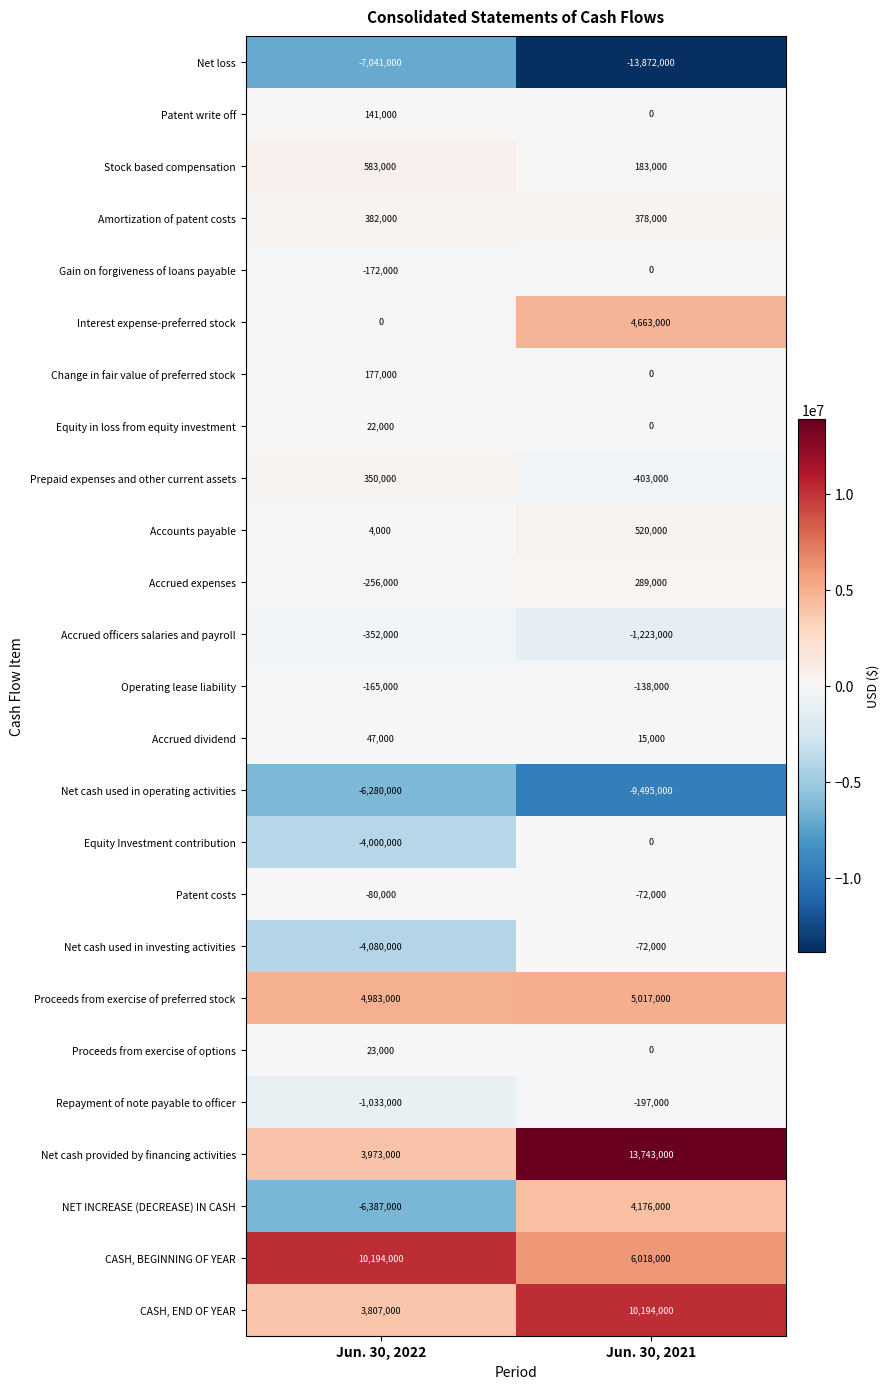

True or false: Net loss has a value of -7041000 at Jun. 30, 2022.

True